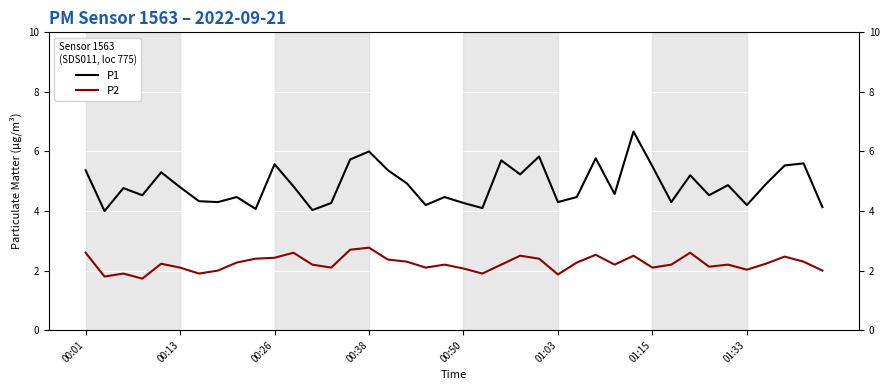

True or false: P1 and P2 intersect in this chart.

False